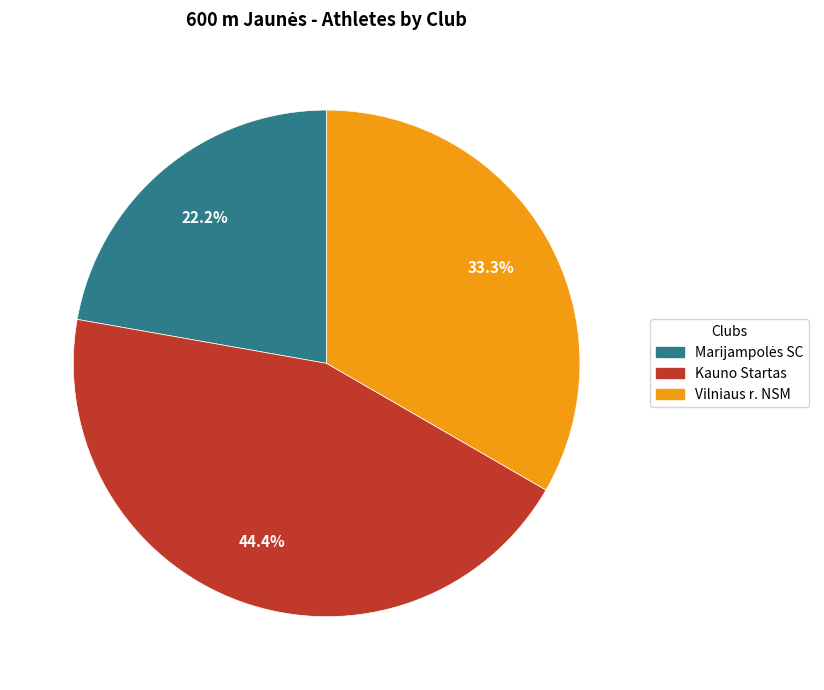

Combined, what portion of the pie is Vilniaus r. NSM and Kauno Startas?

77.8%